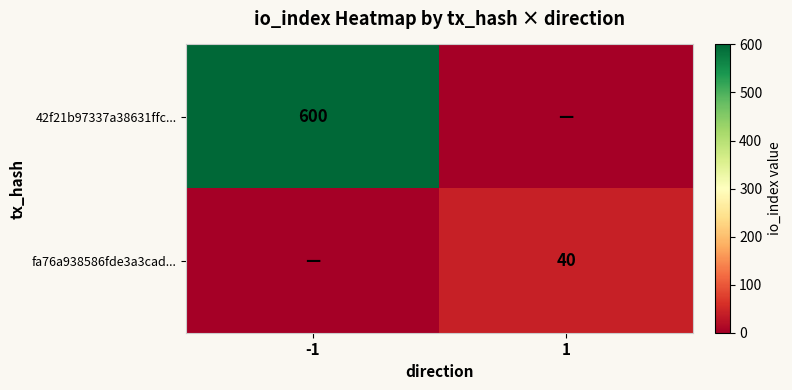

The value of fa76a938586fde3a3cad... at 1 is 40. True or false?

True